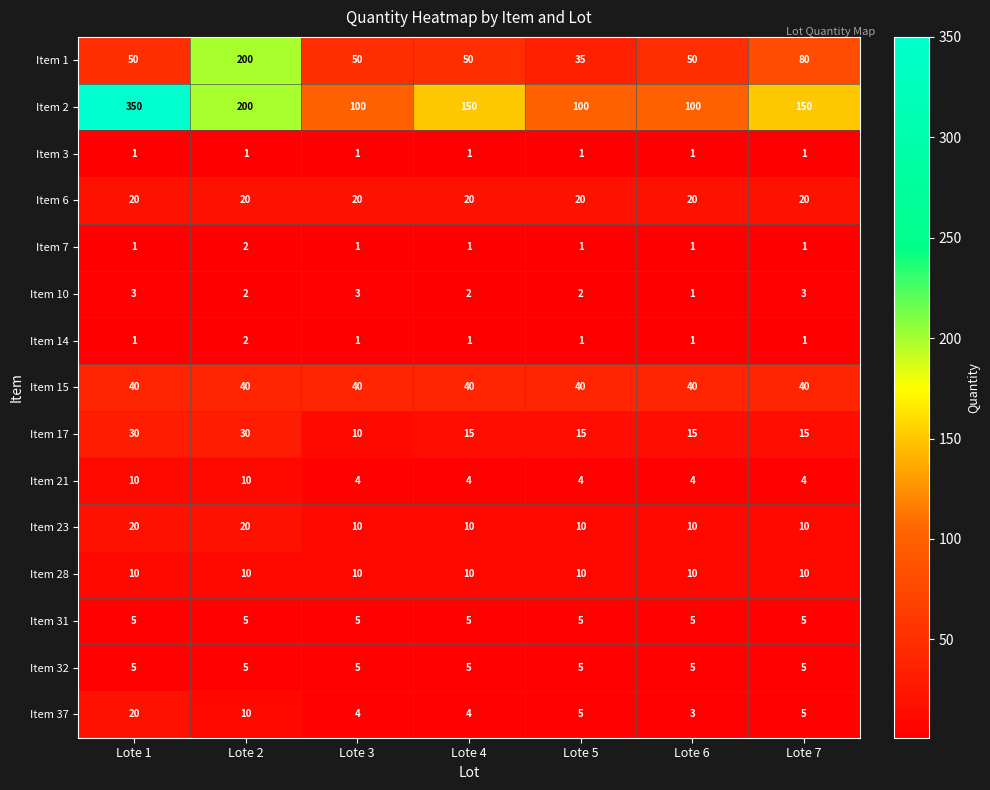

Where does the Item 2 series first go above 150?

Lote 1